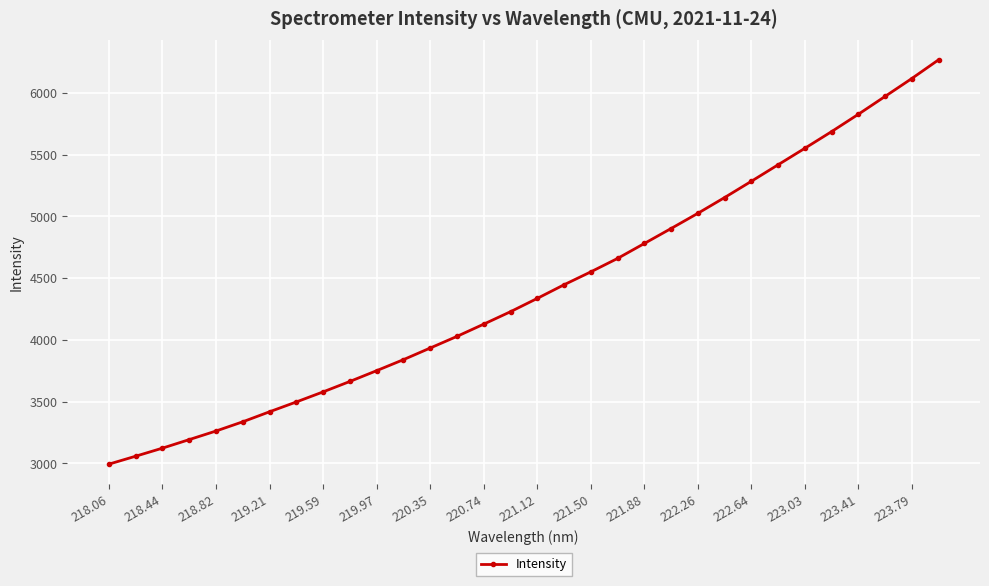

How many distinct data groups are displayed?

1